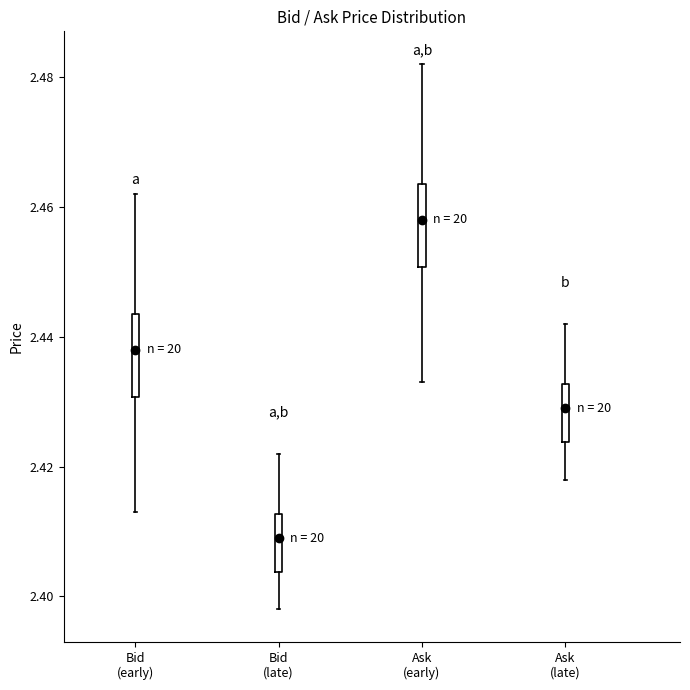

Where is the lower edge of the box for Ask (early) on the y-axis? The values are not printed on the chart, so give them approximately, as read against the axis.

2.450